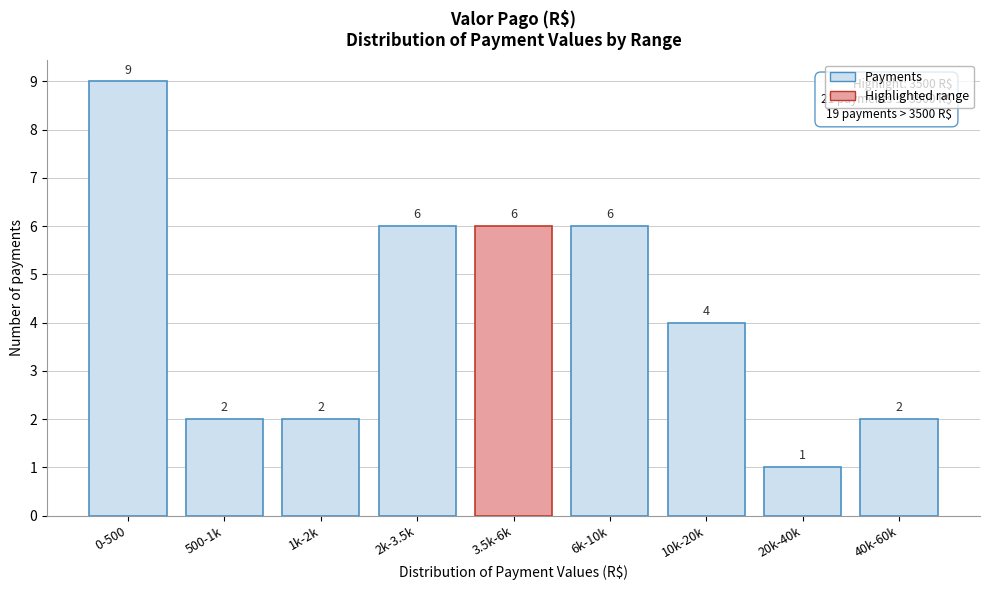

Reading right to left, extract all data points from this chart.

40k-60k=2	20k-40k=1	10k-20k=4	6k-10k=6	3.5k-6k=6	2k-3.5k=6	1k-2k=2	500-1k=2	0-500=9